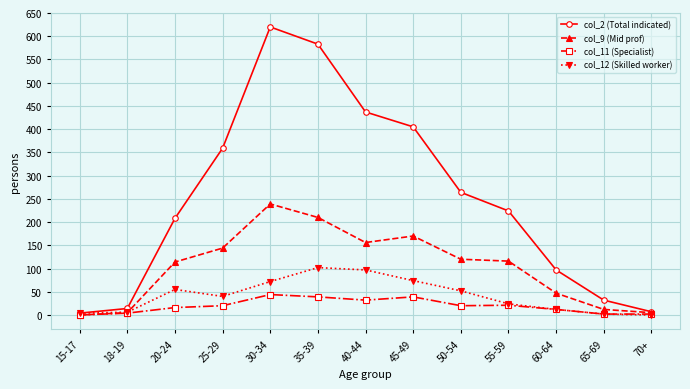

Does the chart display data point markers on the line(s)?

Yes